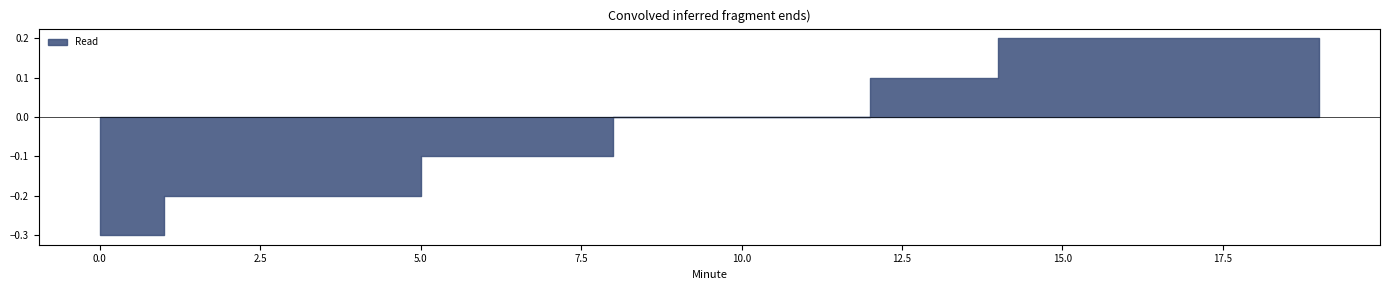

The value of Clipped at 11 is 0.0. True or false?

False